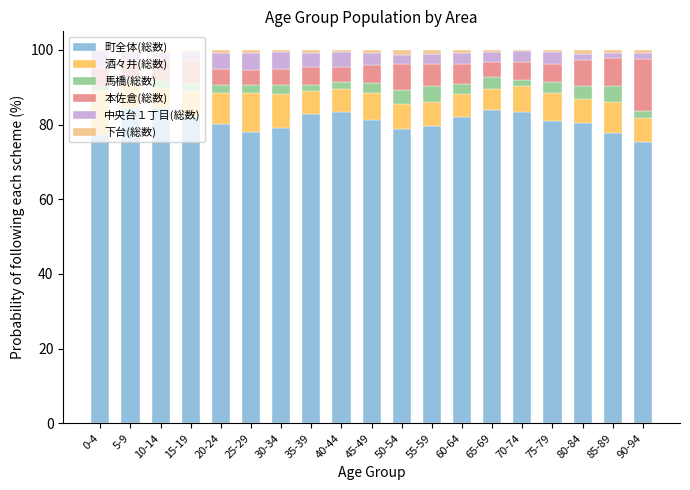

What is the highest value of the 町全体(総数) series?

84.6